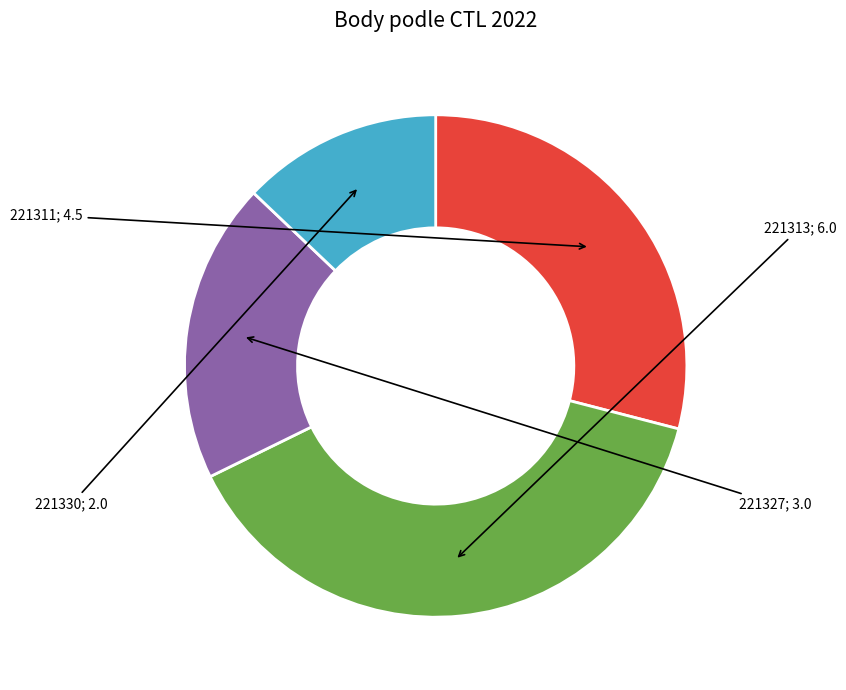

The 221313 slice represents 39% of the pie. True or false?

True